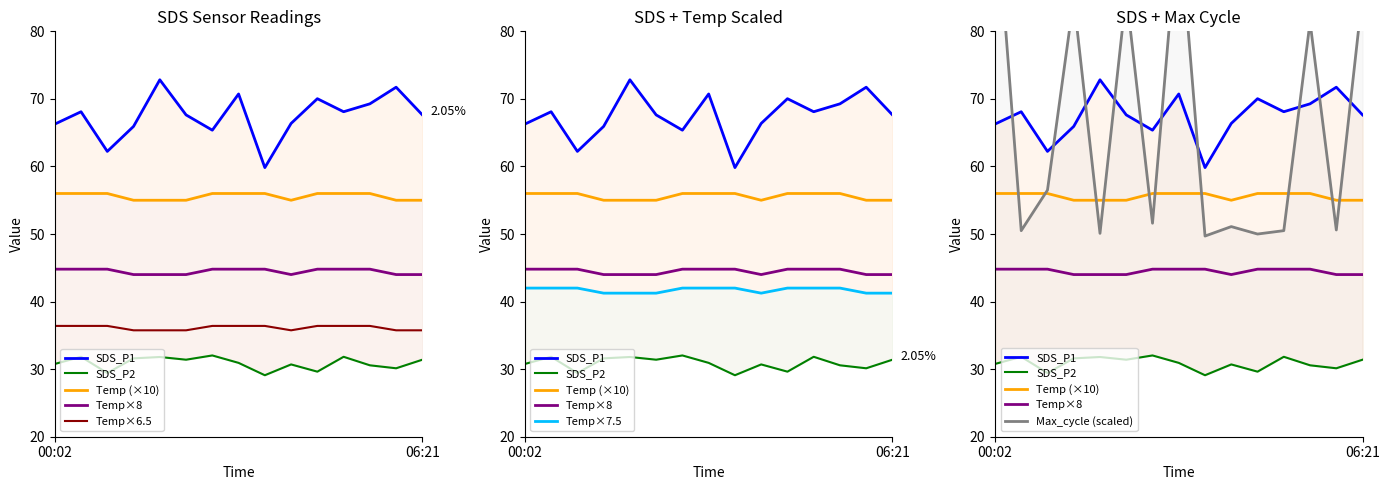

What is the label of the 11th point from the left?

04:33